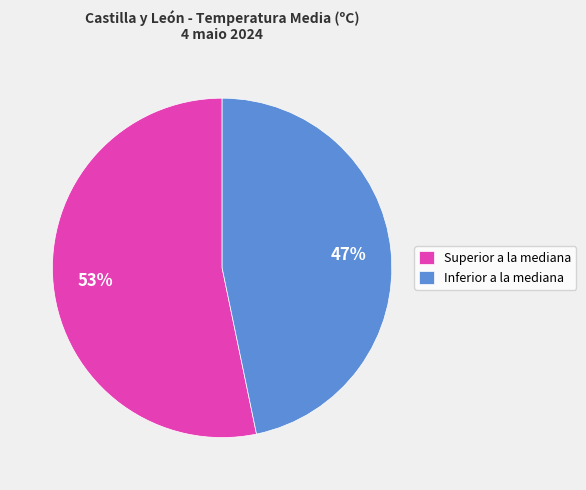

What is the ratio of the value at Superior a la mediana to the value at Inferior a la mediana?

1.1